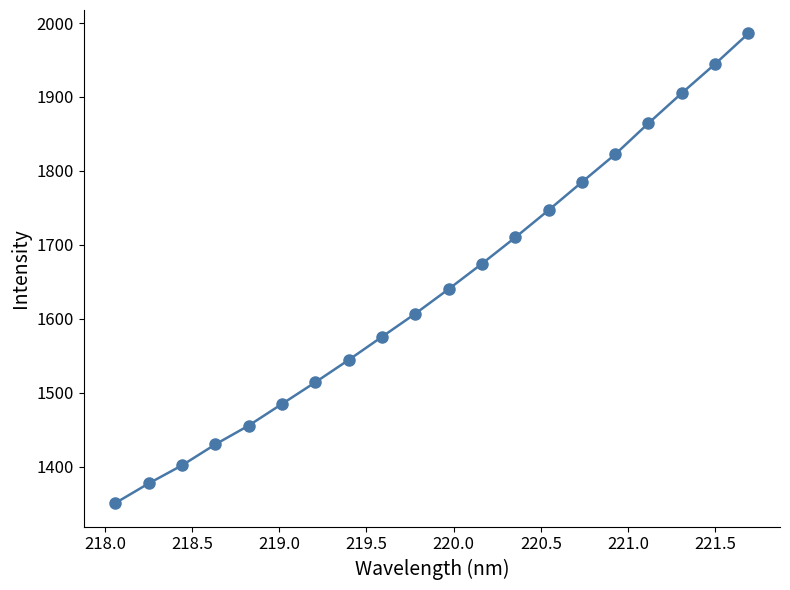

What is the minimum value shown in the chart?

1350.5